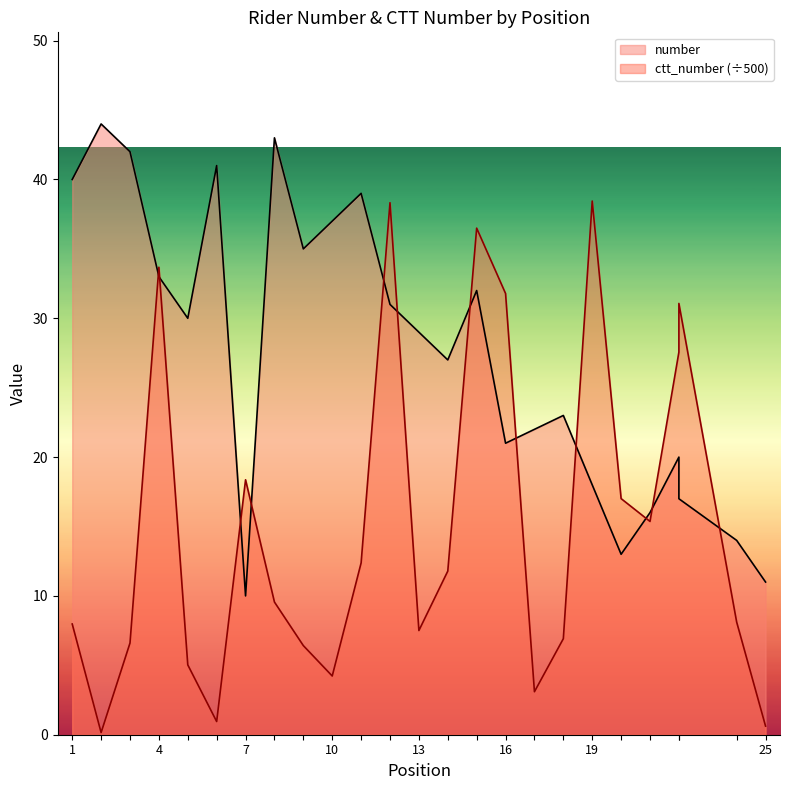

Which series has the widest spread of values?

ctt_number